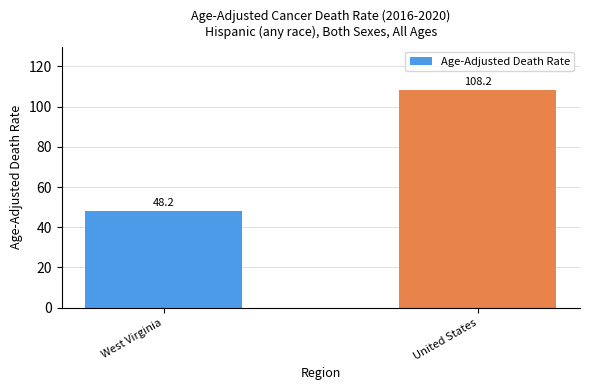

Rank the categories by value from lowest to highest.

West Virginia, United States